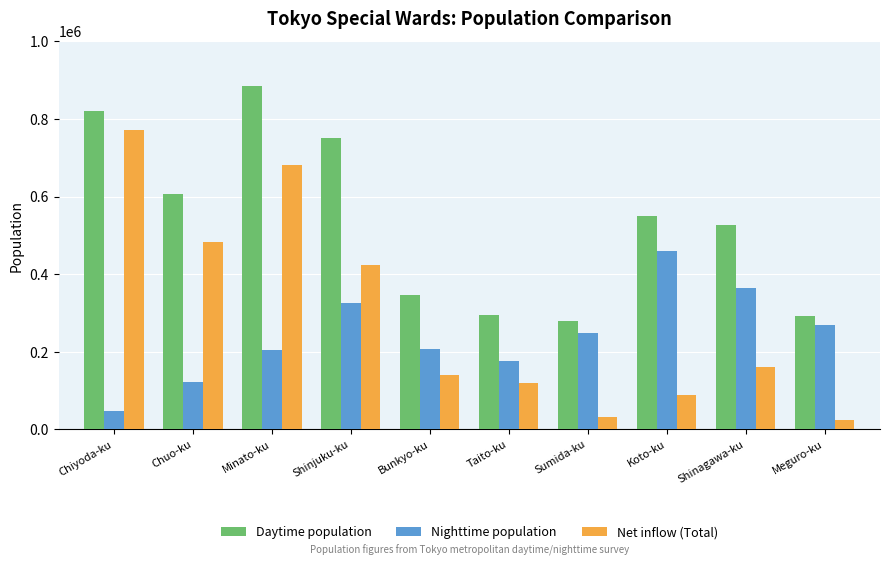

True or false: Net inflow (Total) has a value of 118828 at Taito-ku.

True